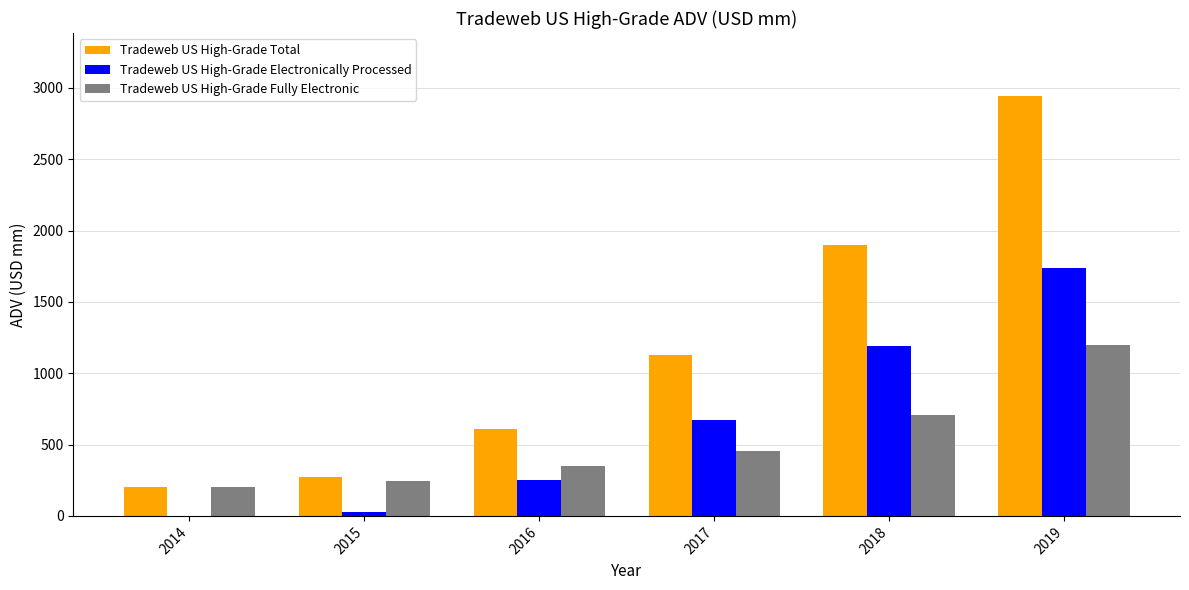

What is the spread (max minus min) of values at 2019?

1742